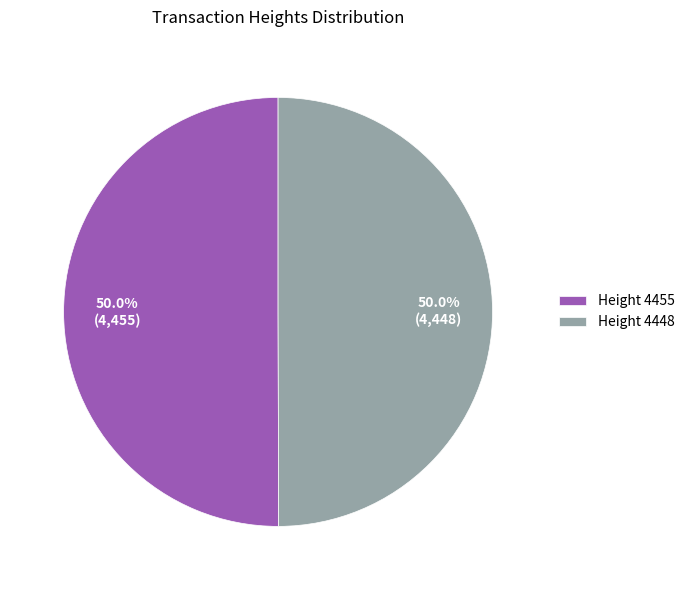

Is the sum of Height 4448 and Height 4455 greater than half?

Yes